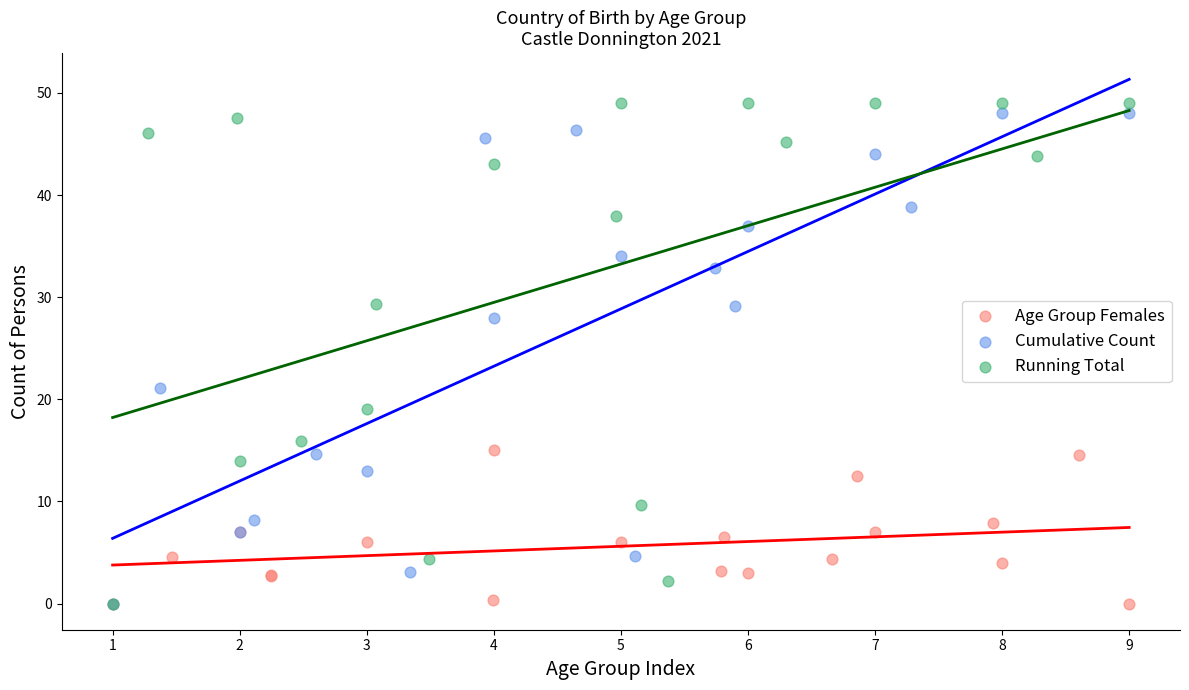

Which series contains the highest Y value?

Running Total